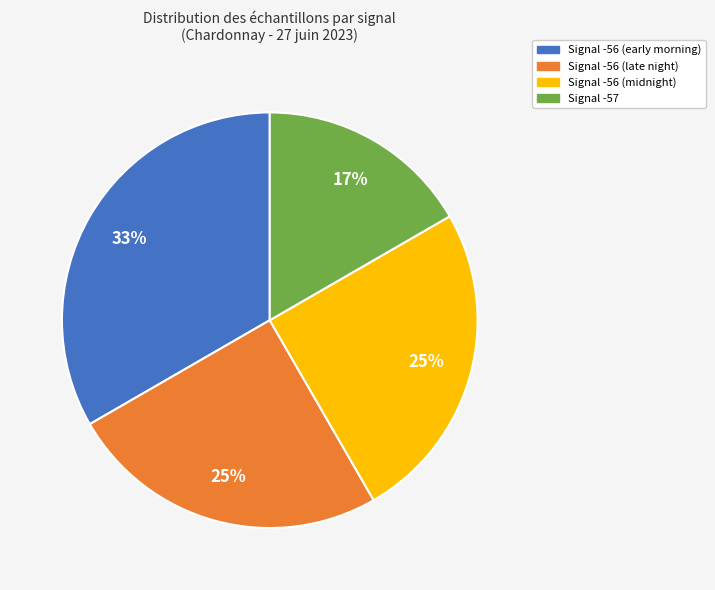

Is there a majority slice in this chart?

No